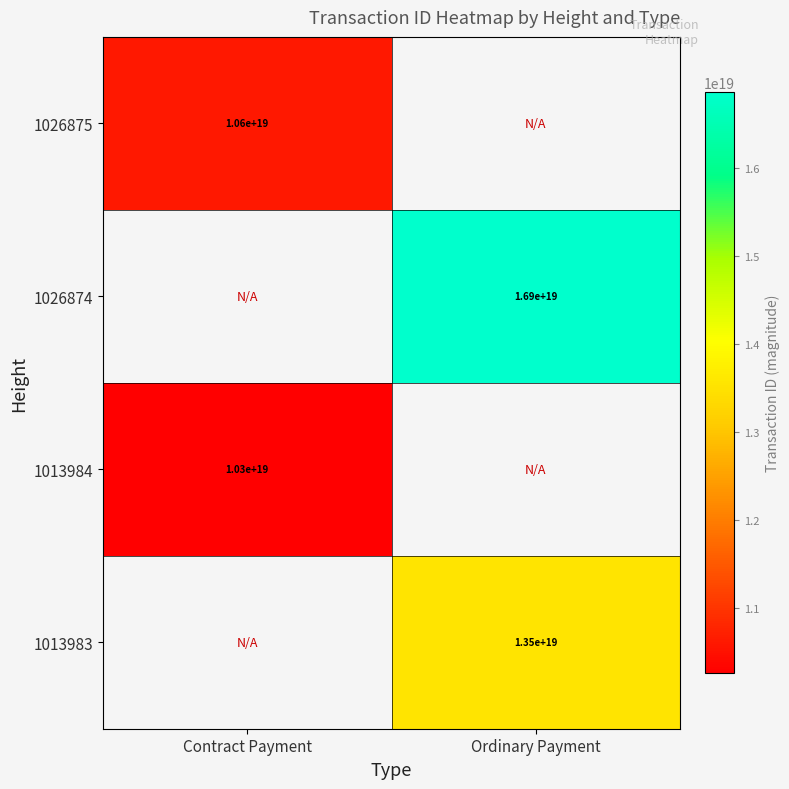

Which label corresponds to the largest value in the chart?

Ordinary Payment